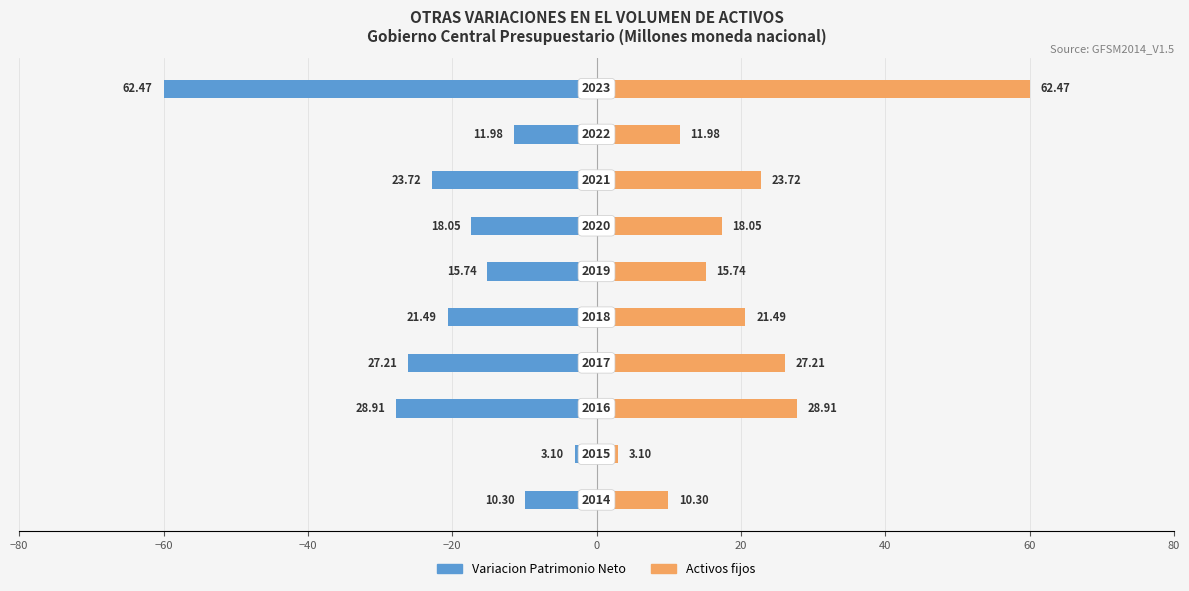

Between 0 and 9, which series saw the biggest shift?

Variacion Patrimonio Neto